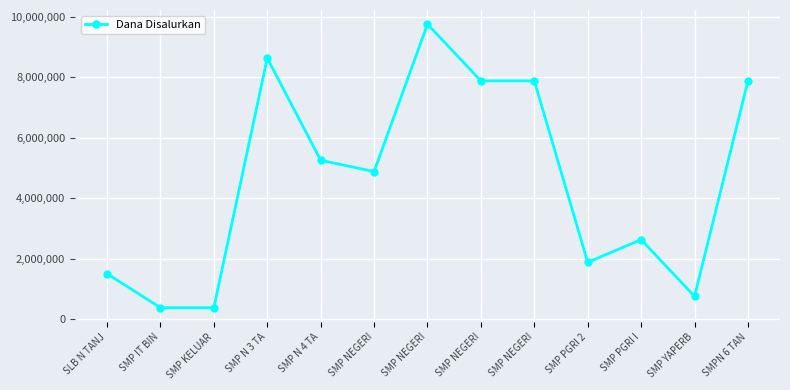

How many lines are shown in the chart?

1